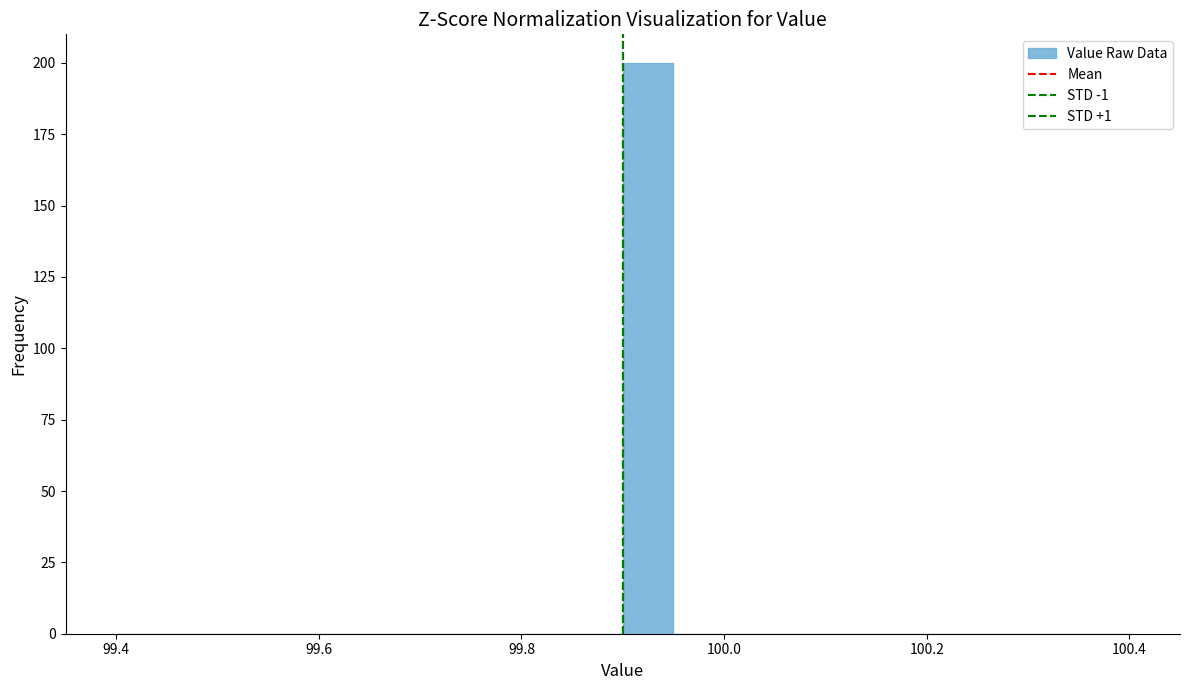

Around what value on the x-axis is the tallest bar? Give the approximate position of its centre, as read against the axis.

99.92